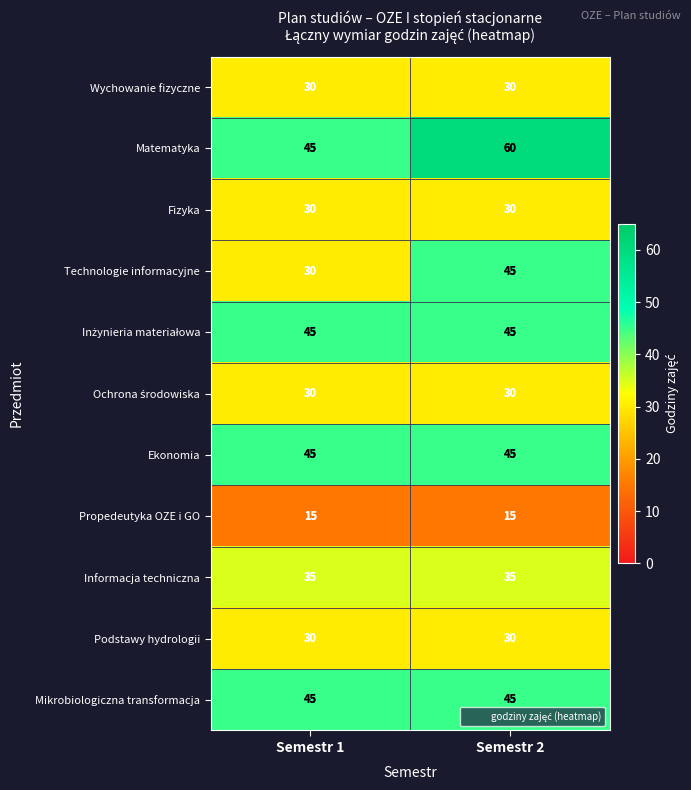

Which label corresponds to the largest value in the chart?

Semestr 2